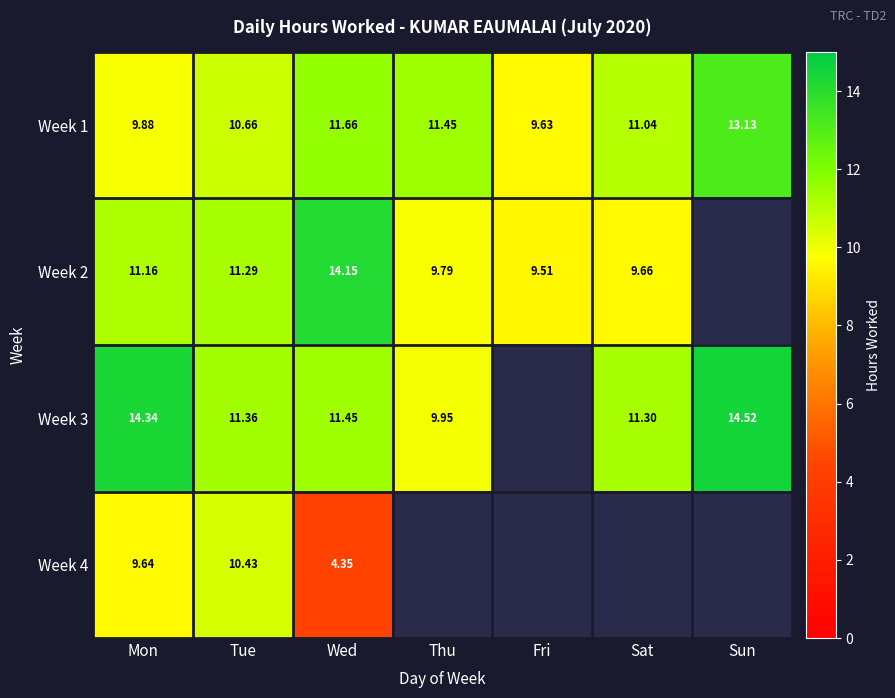

Which series has the widest spread of values?

Week 4